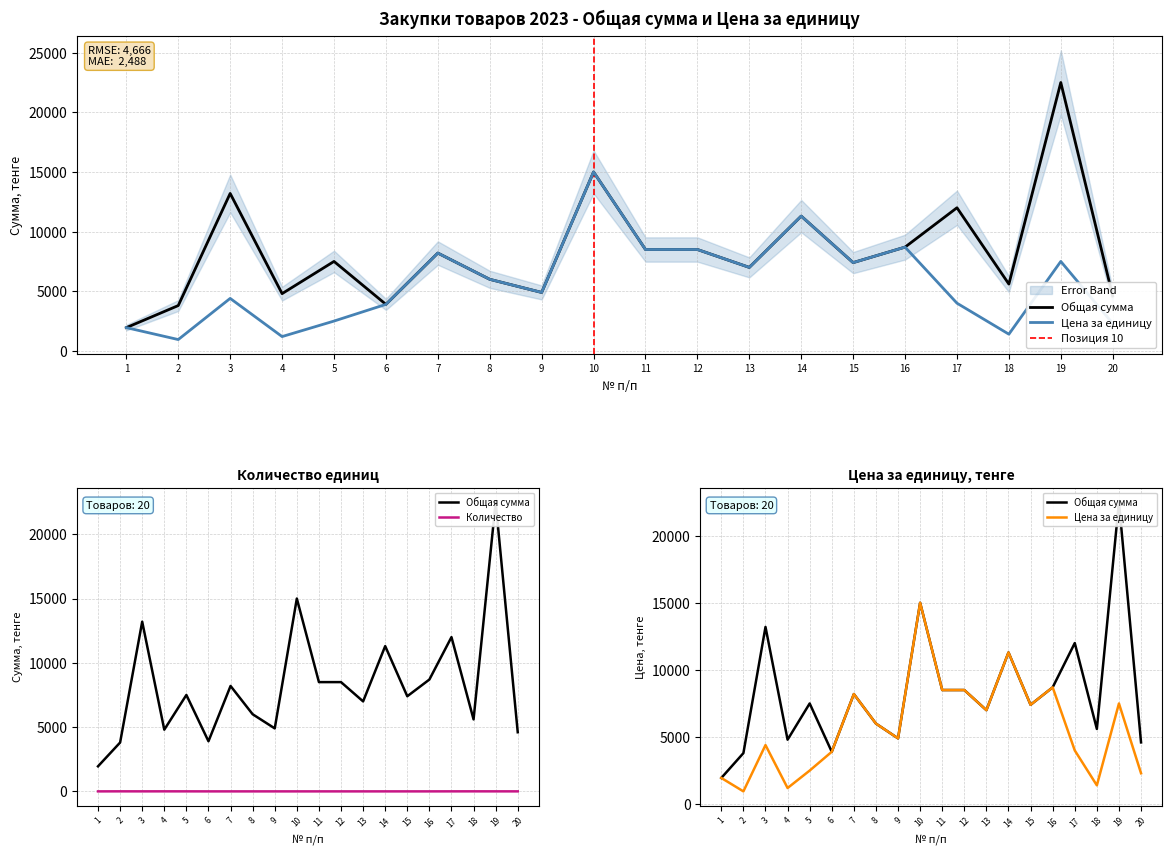

The value of Цена за единицу (тенге) at 4 is 1200. True or false?

True